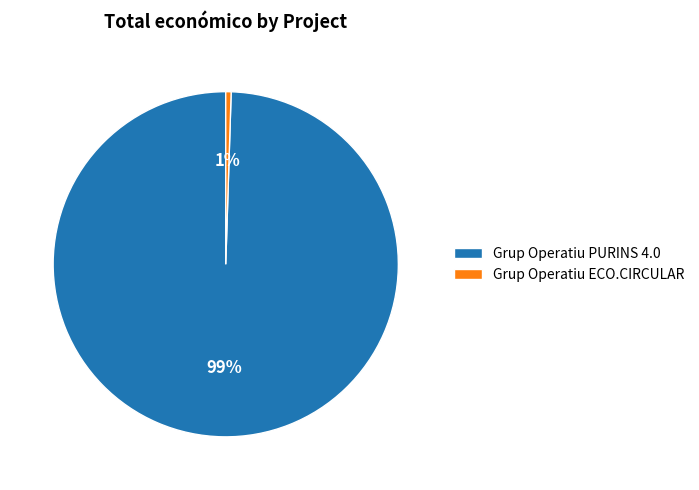

To the nearest percent, what percentage of the pie is Grup Operatiu ECO.CIRCULAR?

1%